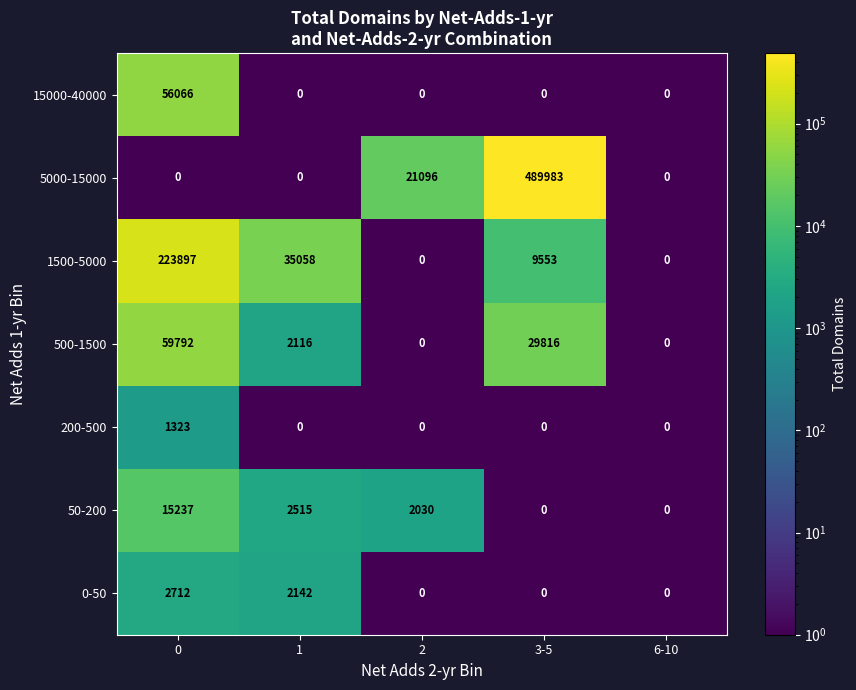

What is the total value across all series at 0?

359027